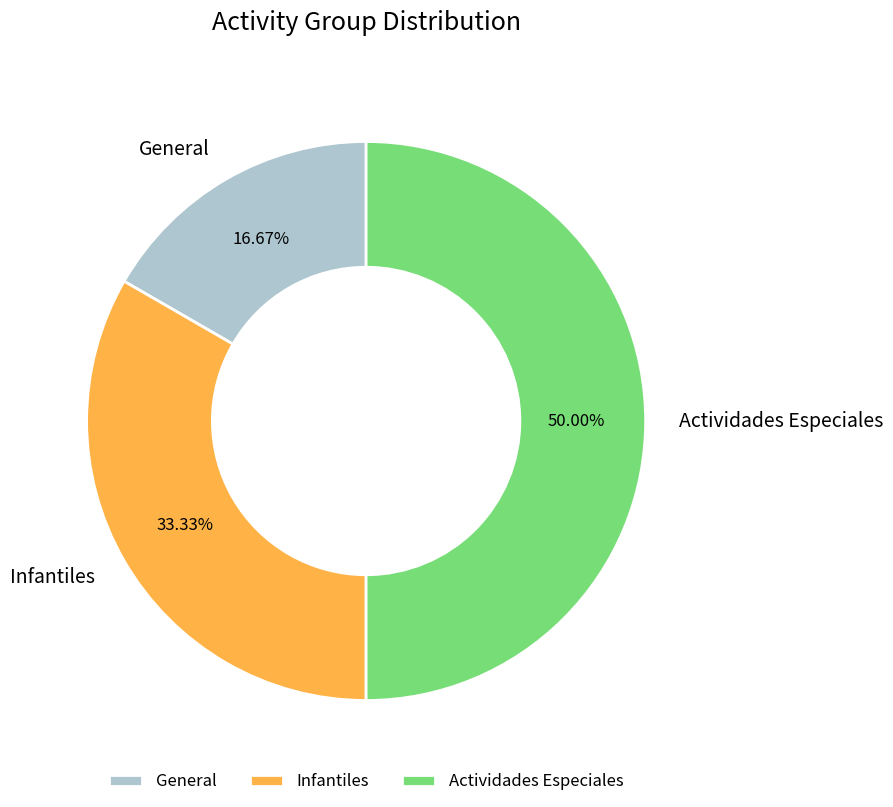

How many slices are in this pie chart?

3